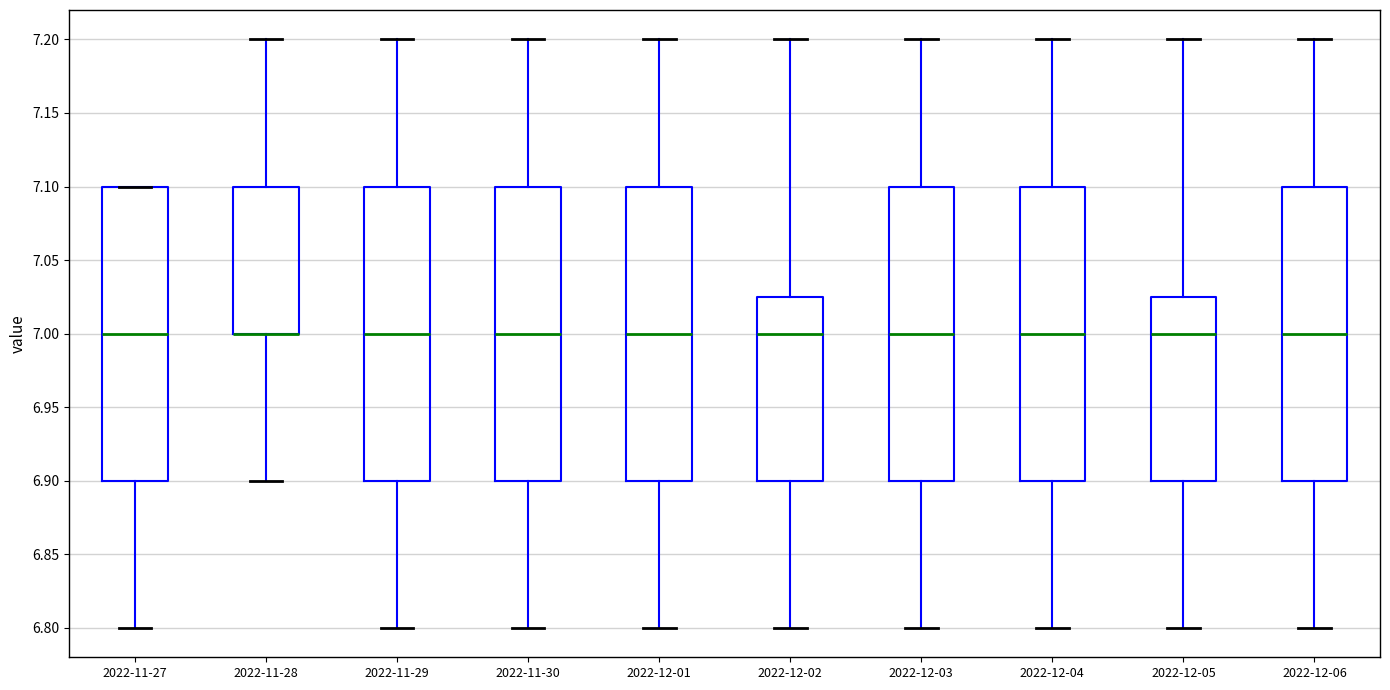

Where is the upper edge of the box for 2022-12-01 on the y-axis? The values are not printed on the chart, so give them approximately, as read against the axis.

7.100